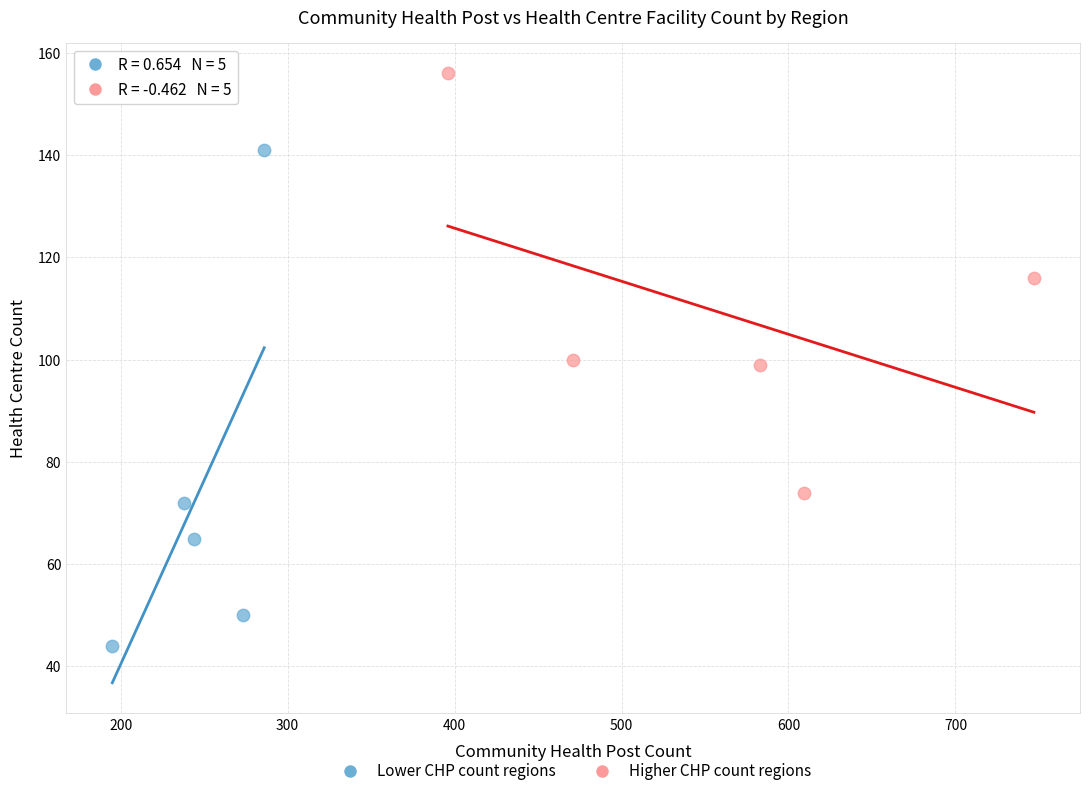

What are all the series names shown in the legend?

Lower CHP count regions, Higher CHP count regions